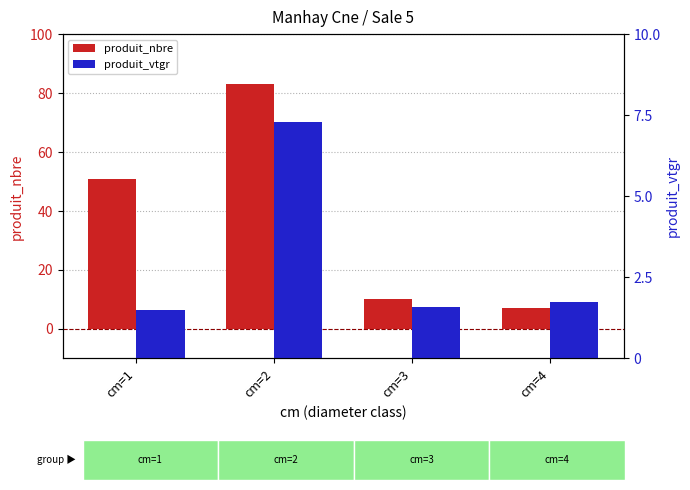

What is the difference between the maximum and minimum values in the produit_vtgr series?

5.8